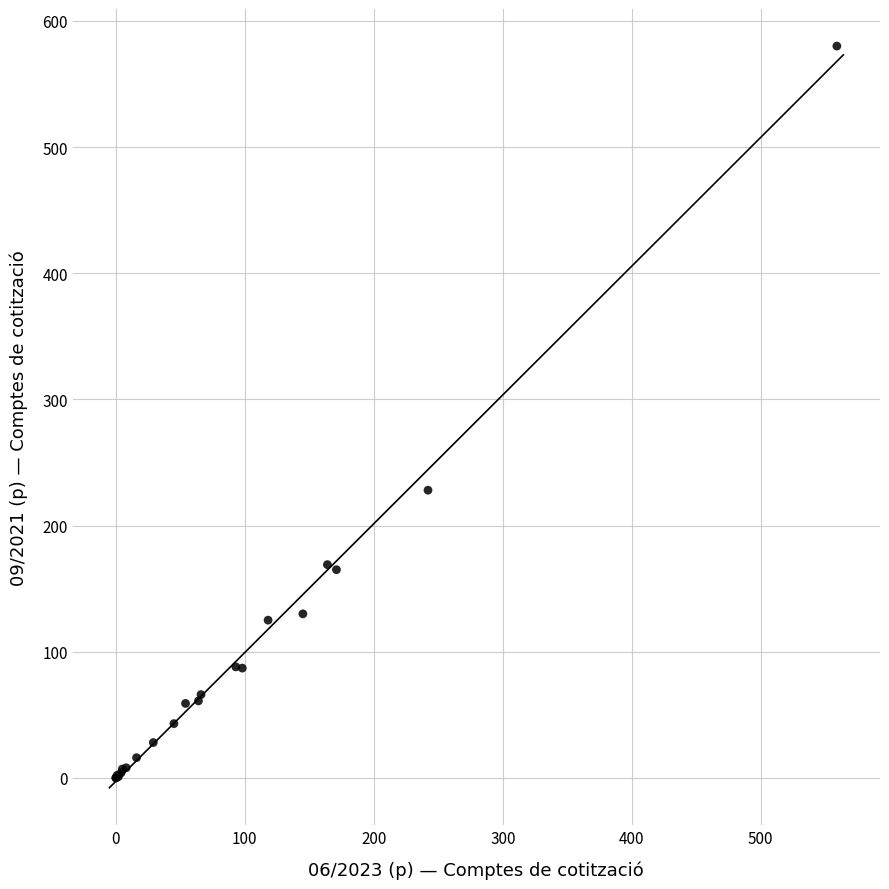

What Y value in the scatter plot is closest to 290?

228